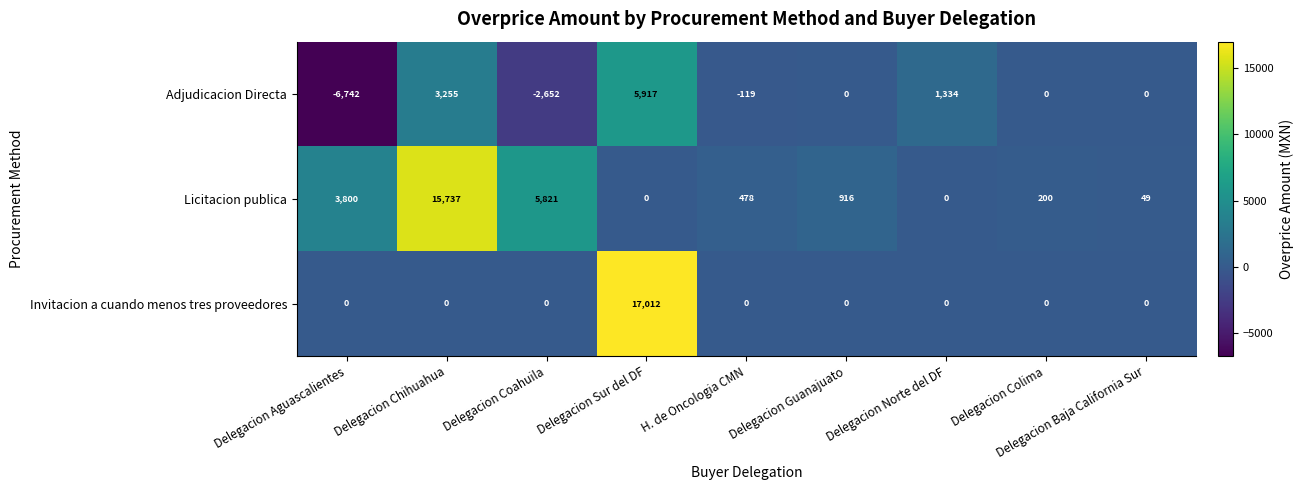

At which category is the sum across all series the highest?

Delegacion Sur del DF